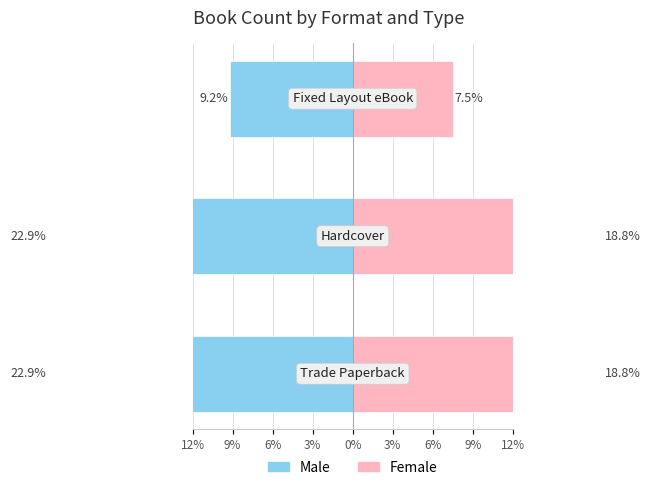

Read the Female value at 12%.

18.8